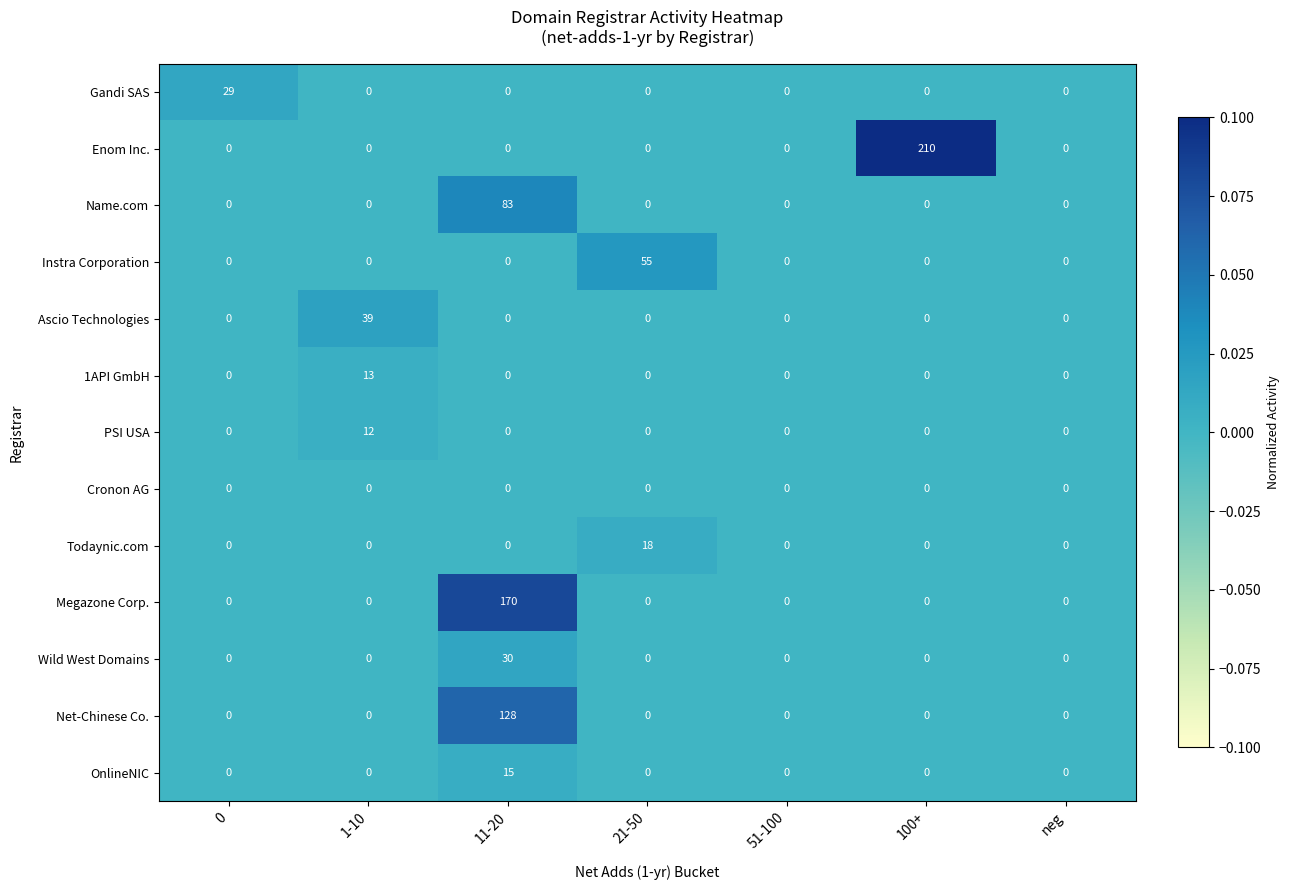

Which series has the largest total across all categories?

Enom Inc.